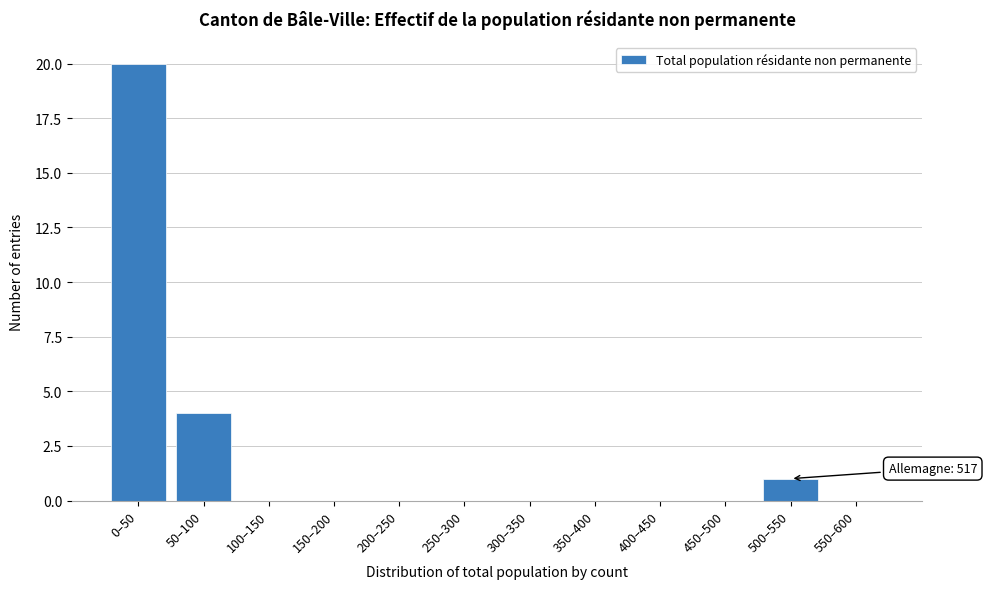

Reading right to left, list all the values displayed in this chart.

550–600=0	500–550=1	450–500=0	400–450=0	350–400=0	300–350=0	250–300=0	200–250=0	150–200=0	100–150=0	50–100=4	0–50=20